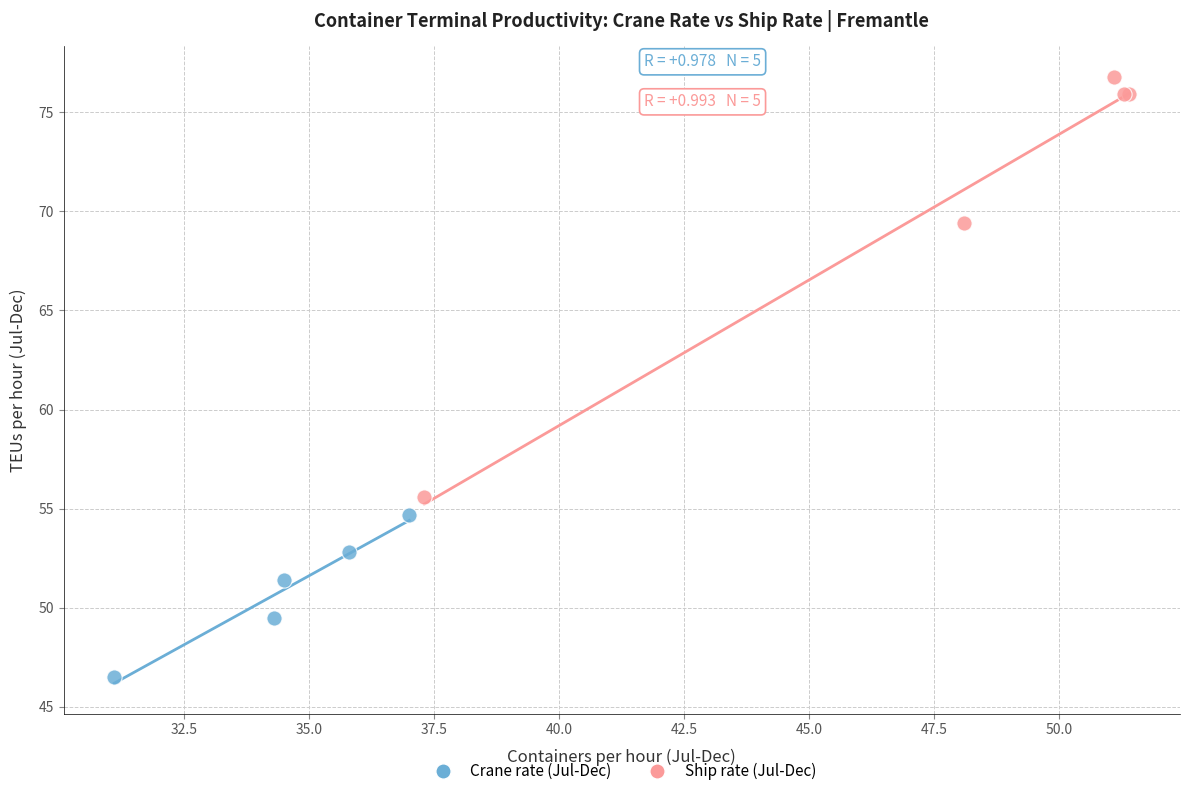

Which series contains the lowest Y value?

Crane rate (Jul-Dec)